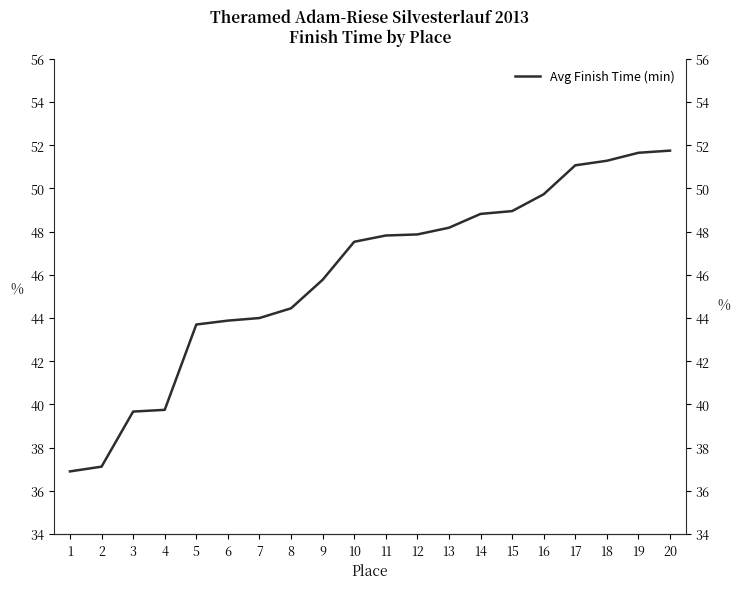

What is the maximum value shown in the chart?

51.8